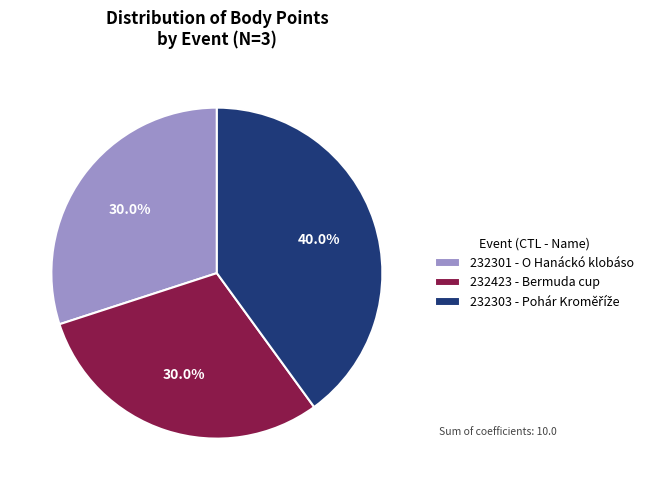

How much of the chart is everything except 232301 - O Hanáckó klobáso?

70.0%